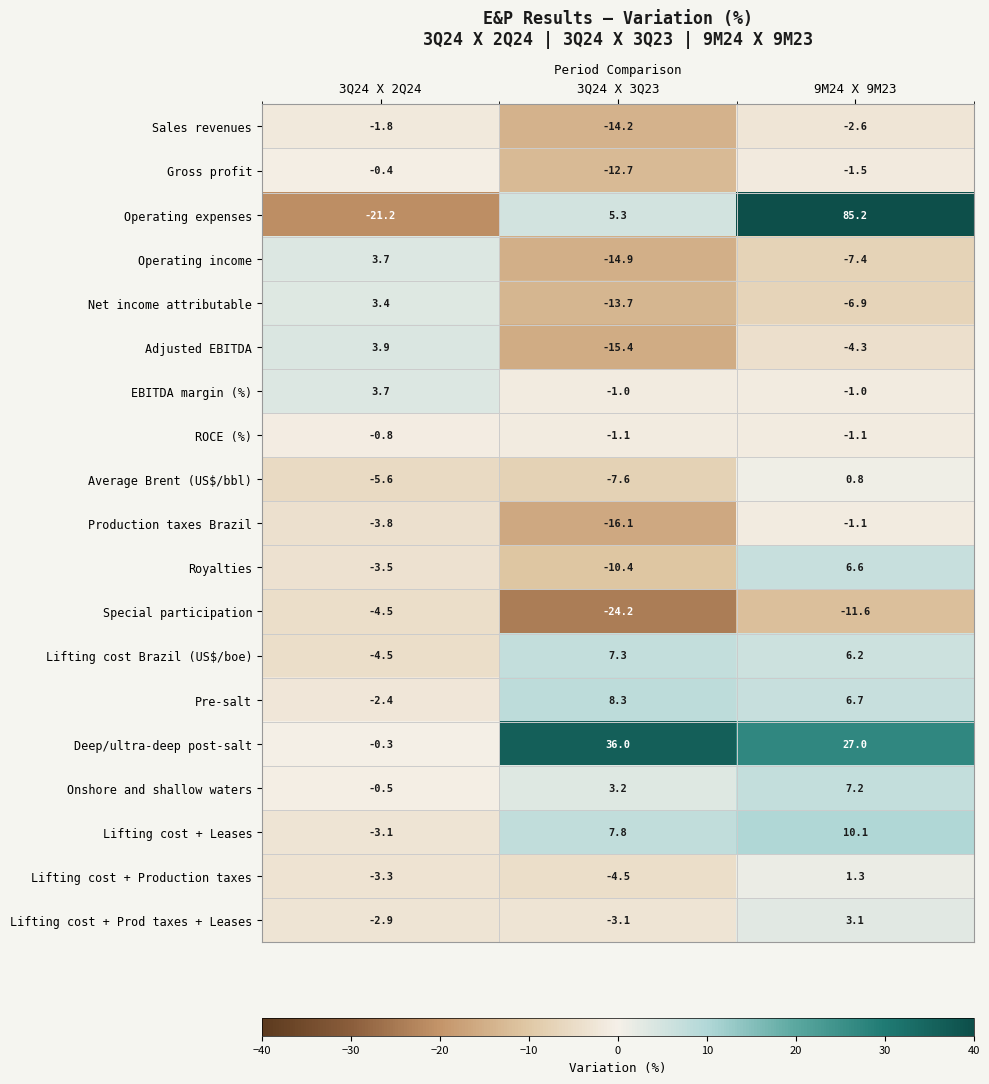

The Operating income series shows 3.7 at 3Q24 X 2Q24. True or false?

True